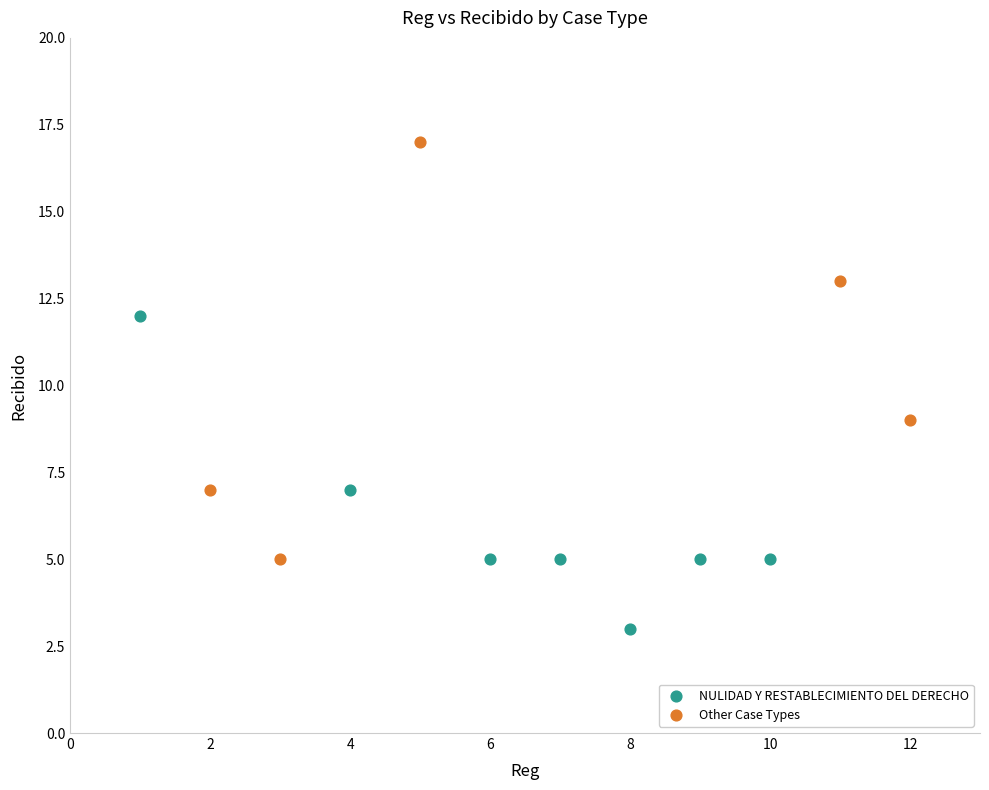

Which series contains the lowest Y value?

NULIDAD Y RESTABLECIMIENTO DEL DERECHO